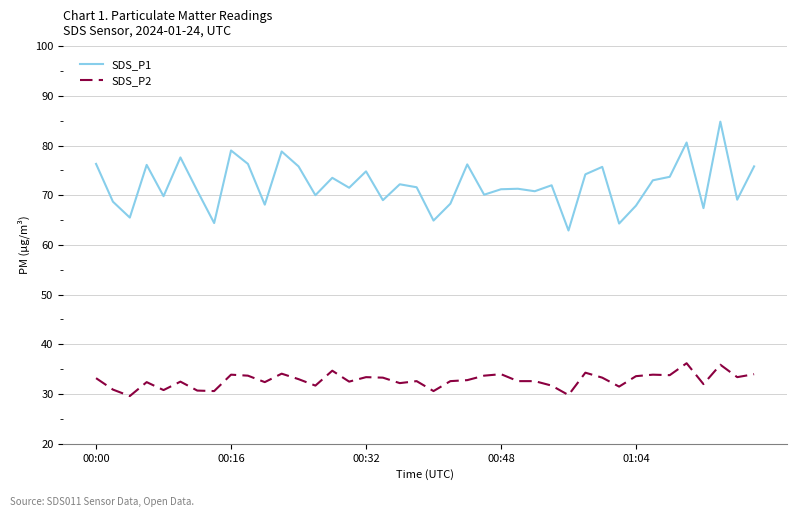

What is the maximum value for SDS_P2?

36.2